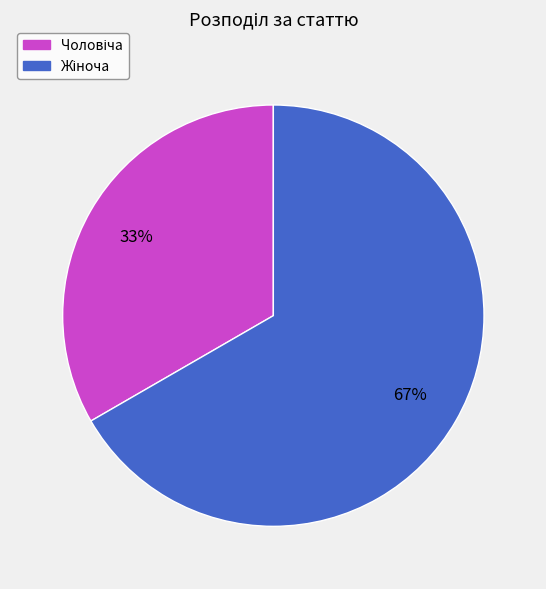

Does any single category account for the majority?

Yes